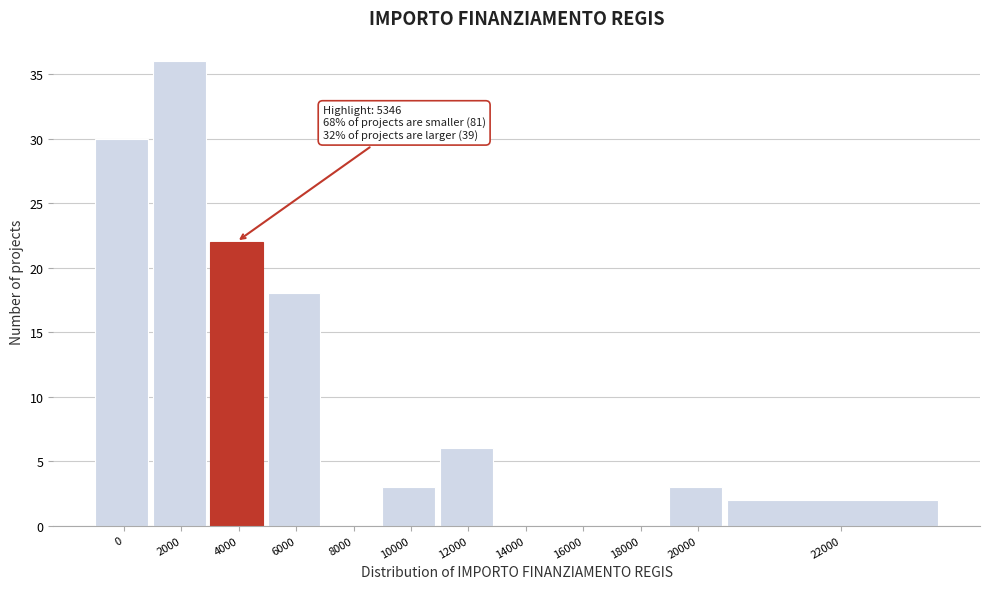

Reading left to right, extract all data points from this chart.

0=30	2000=36	4000=22	6000=18	8000=0	10000=3	12000=6	14000=0	16000=0	18000=0	20000=3	22000=2